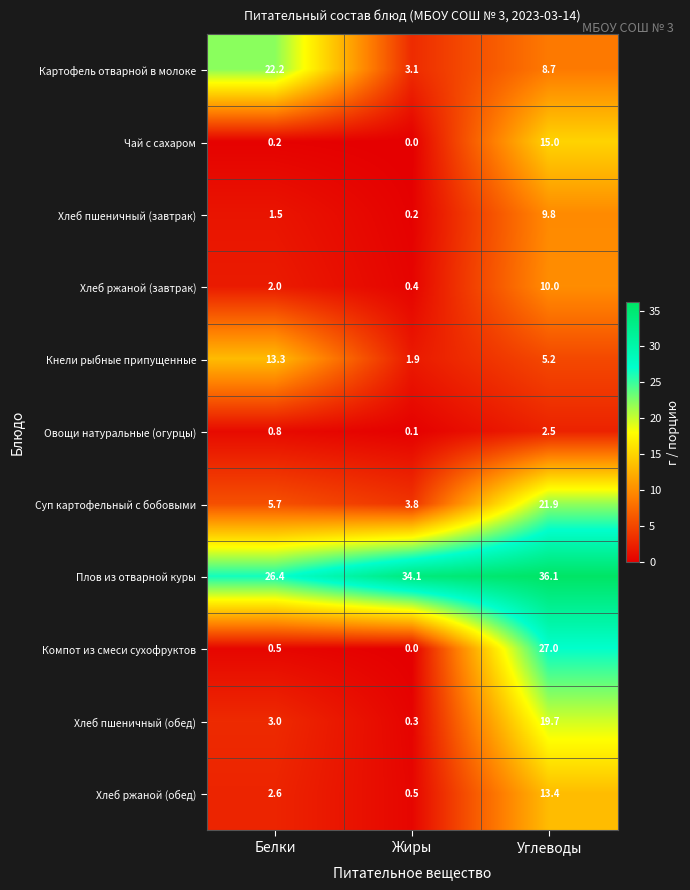

List the series in order of their peak value, highest first.

Плов из отварной куры, Компот из смеси сухофруктов, Картофель отварной в молоке, Суп картофельный с бобовыми, Хлеб пшеничный (обед), Чай с сахаром, Хлеб ржаной (обед), Кнели рыбные припущенные, Хлеб ржаной (завтрак), Хлеб пшеничный (завтрак), Овощи натуральные (огурцы)